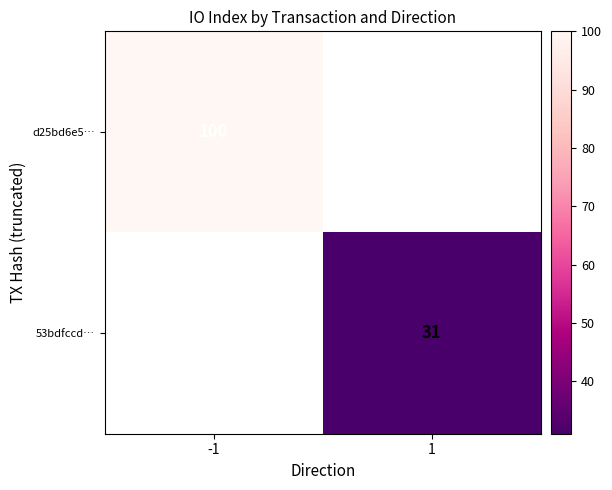

Is the value of d25bd6e5… at -1 greater than the value of 53bdfccd… at 1?

Yes